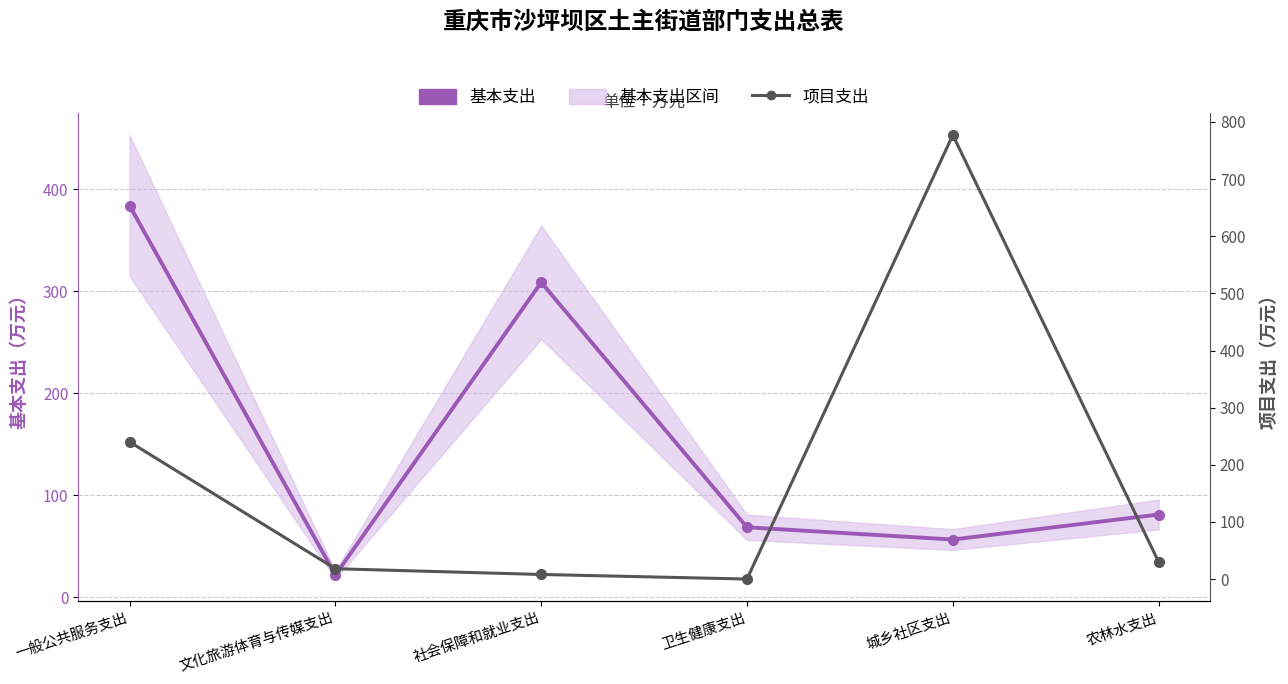

Which series changed the most between 社会保障和就业支出 and 农林水支出?

基本支出